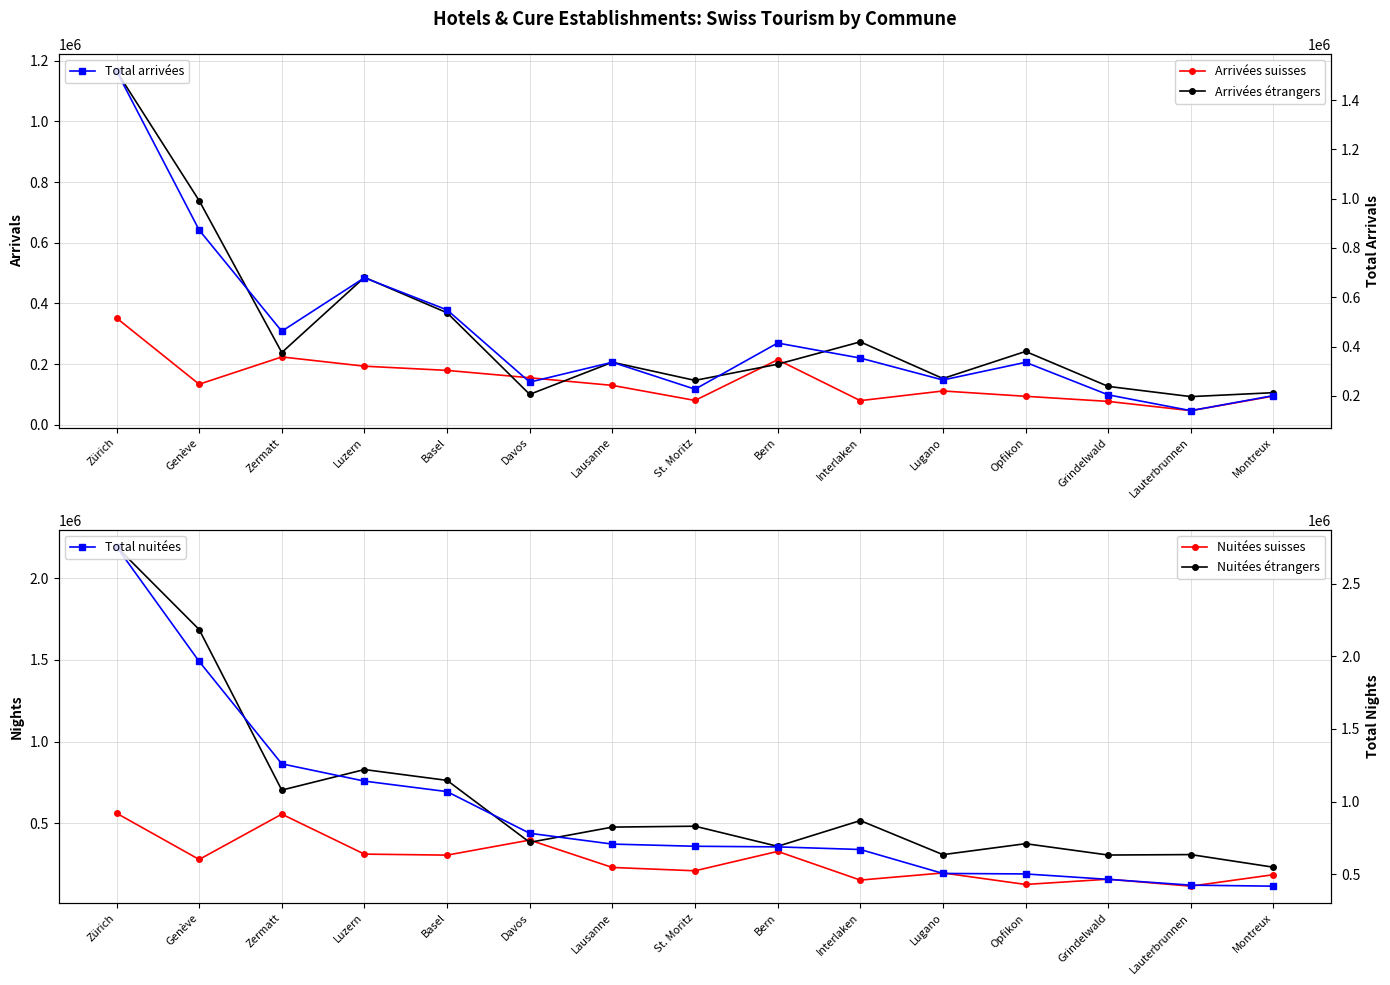

True or false: Arrivées étrangers and Nuitées étrangers cross at least once.

False